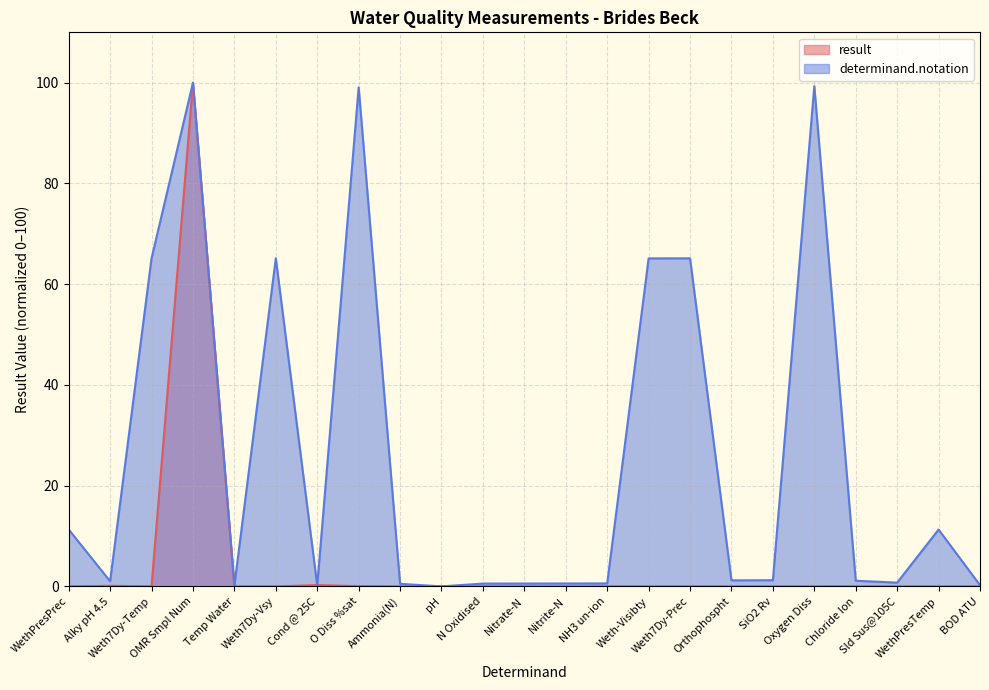

Is it true that result equals 0.0 at Chloride Ion?

False